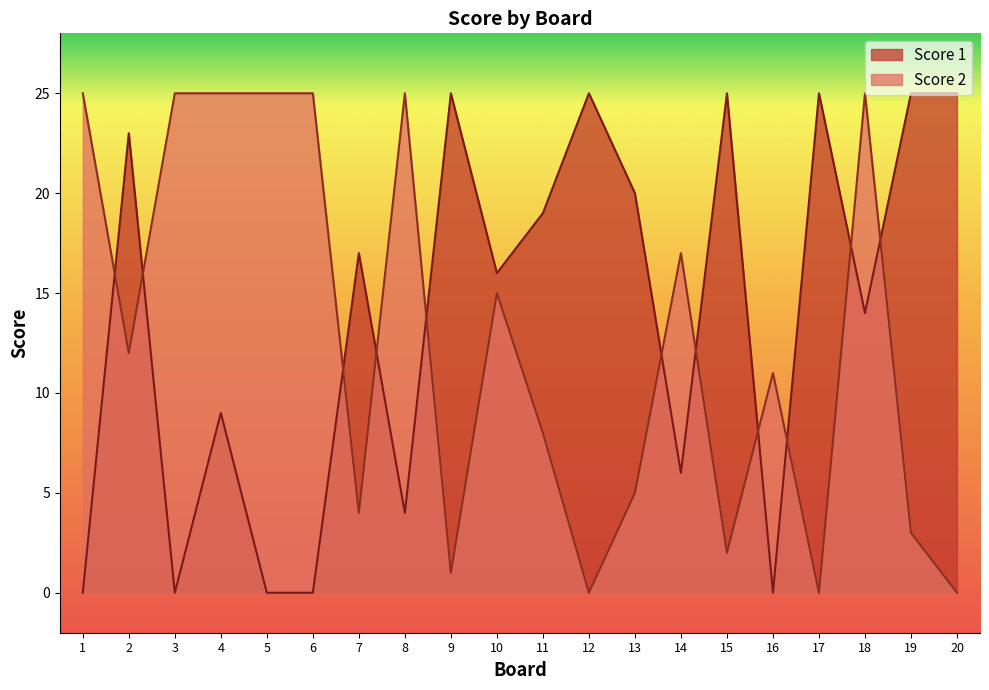

Is the value of Score 2 at 15 greater than the value of Score 1 at 18?

No